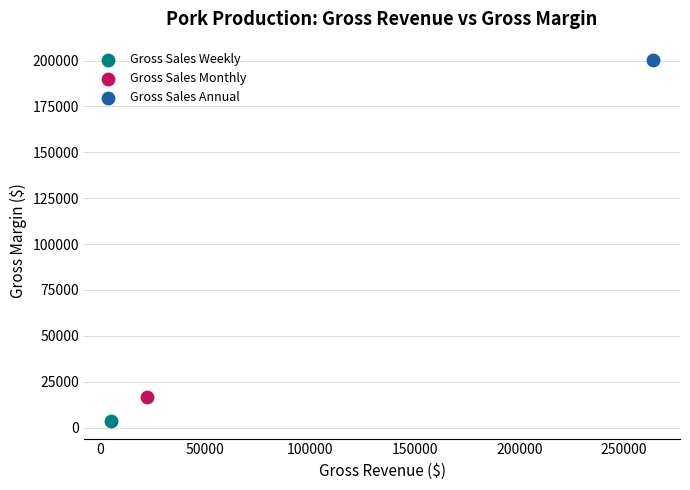

What are all the series names shown in the legend?

Gross Sales Weekly, Gross Sales Monthly, Gross Sales Annual